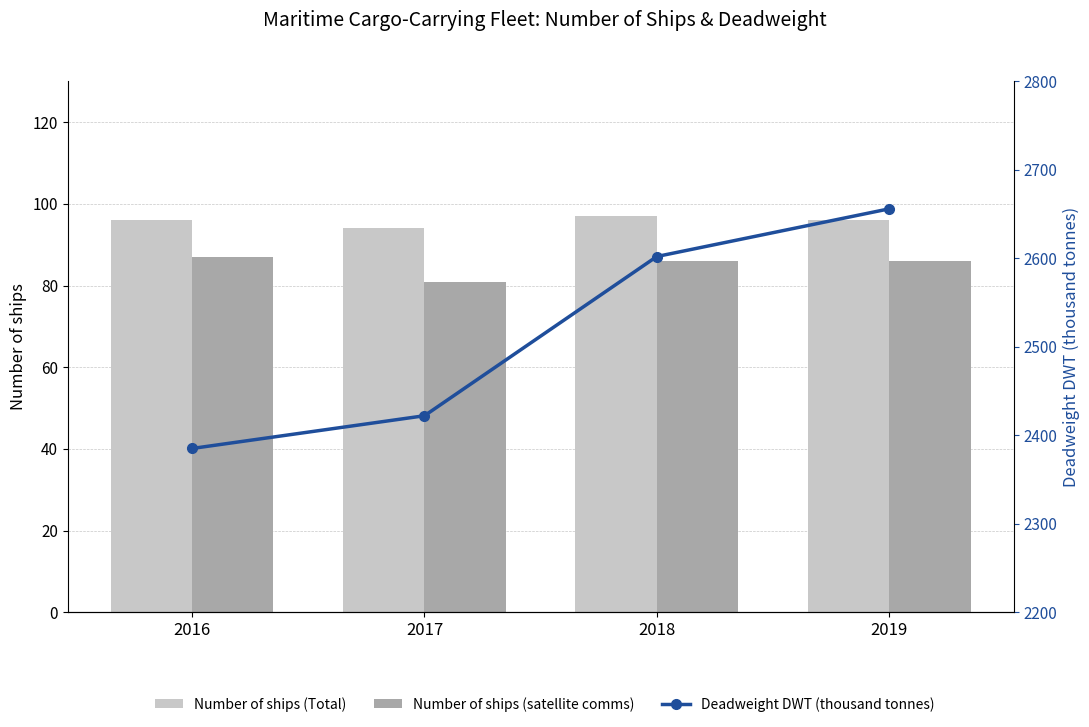

Where does the Deadweight DWT (thousand tonnes) series first go above 2602?

2018